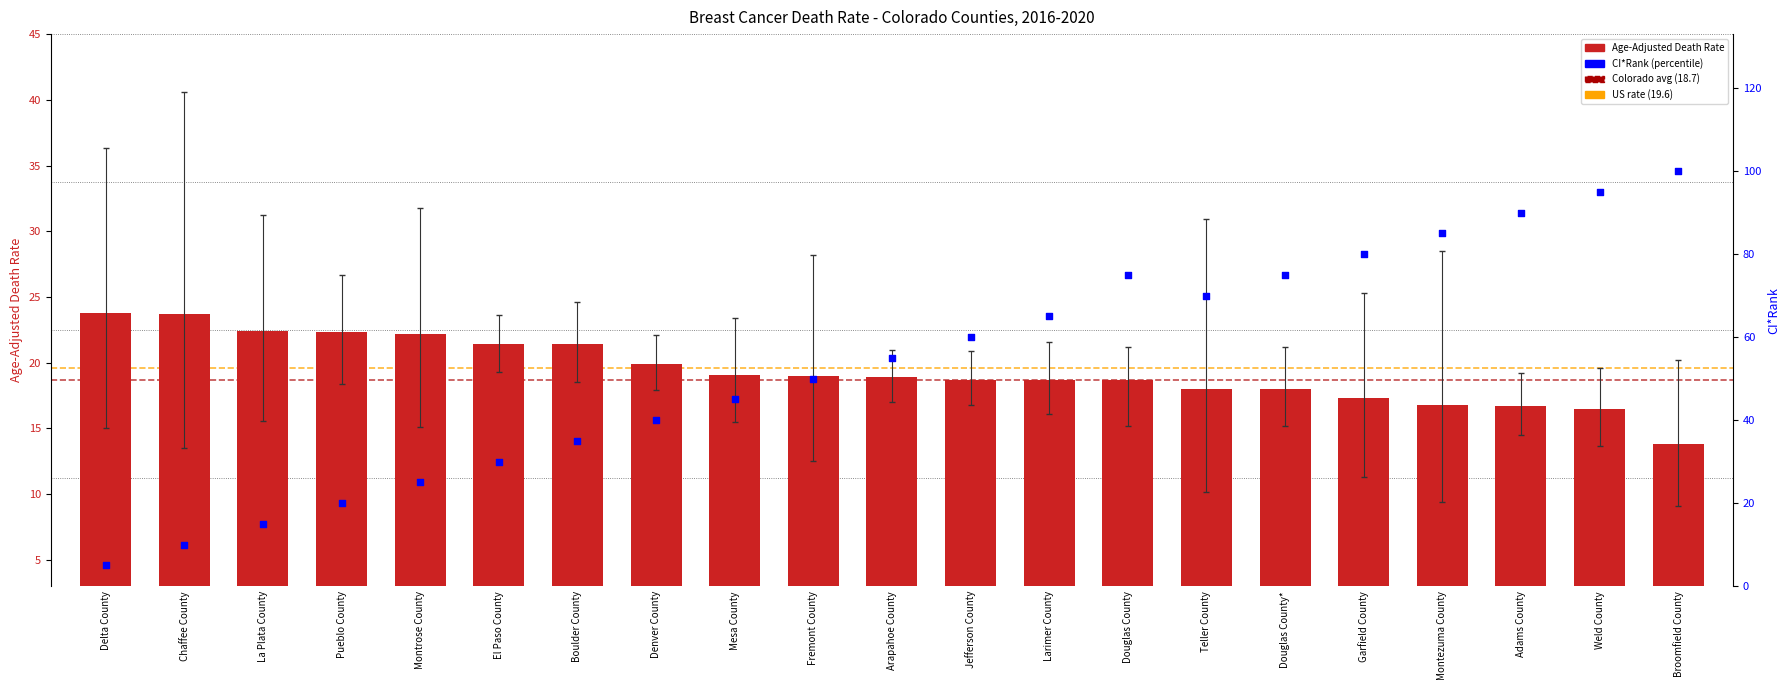

At how many categories does at least one series exceed 61?

9